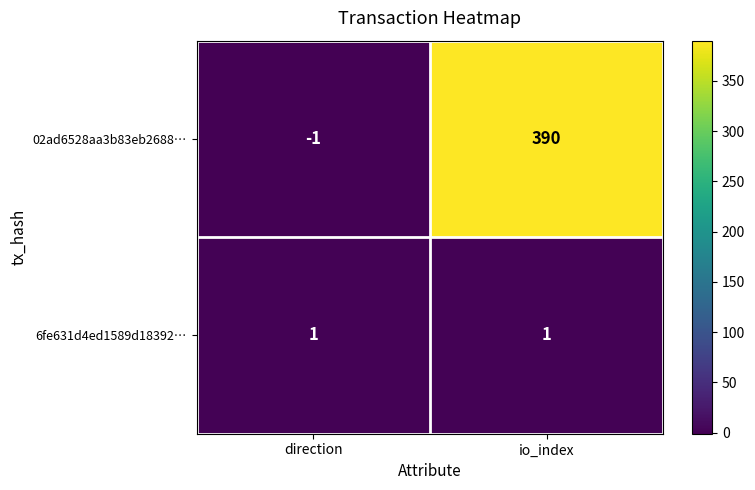

Rank the series at io_index from highest to lowest value.

02ad6528aa3b83eb2688…, 6fe631d4ed1589d18392…